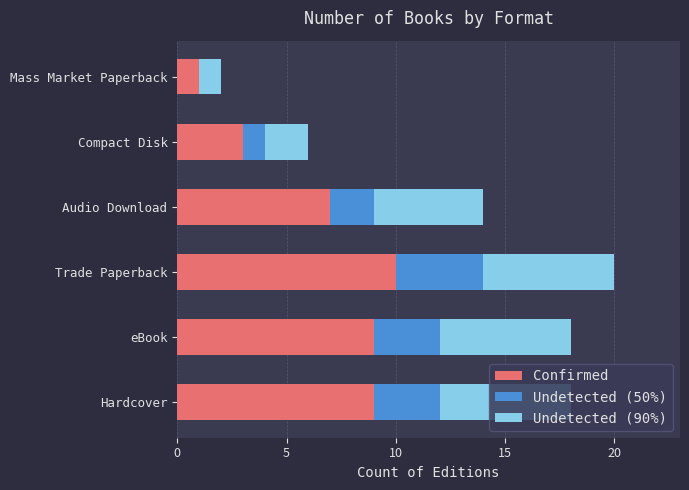

At which category is the sum across all series the highest?

Trade Paperback